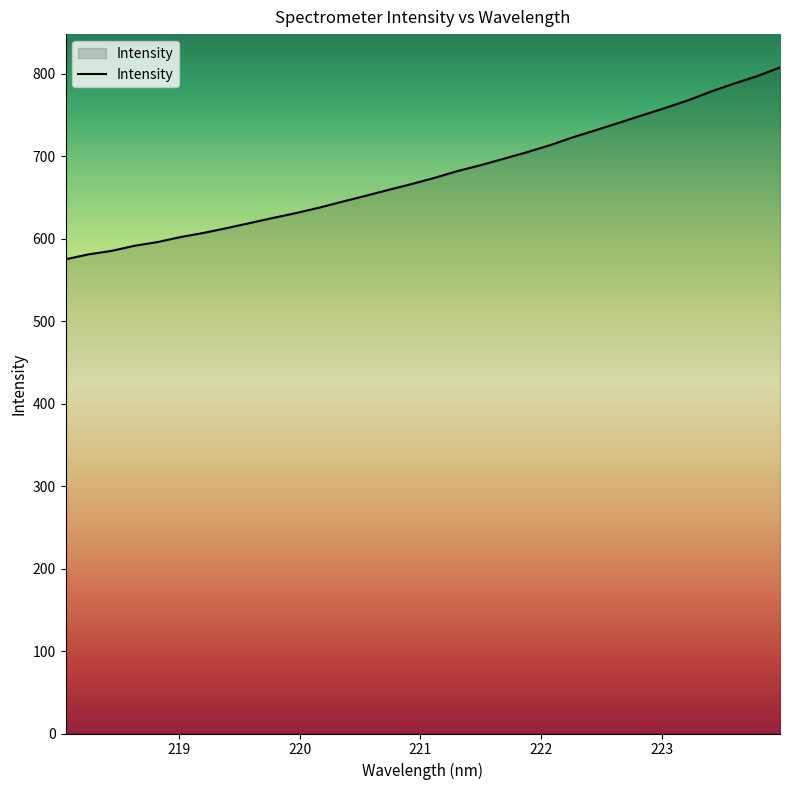

What is the difference between the maximum and minimum values?

232.7